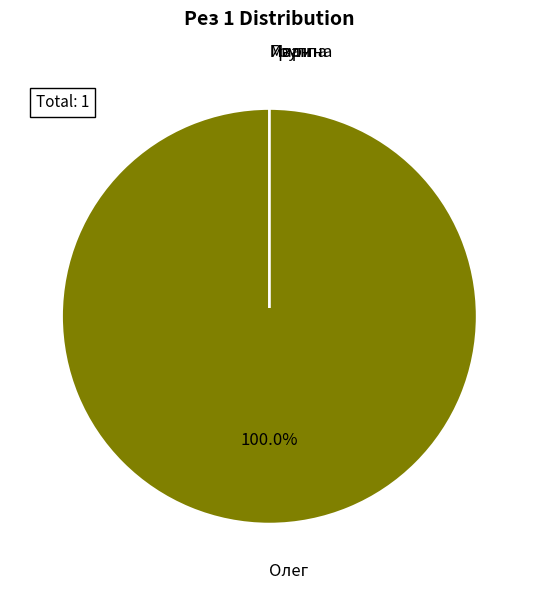

Which slice is the largest?

Олег